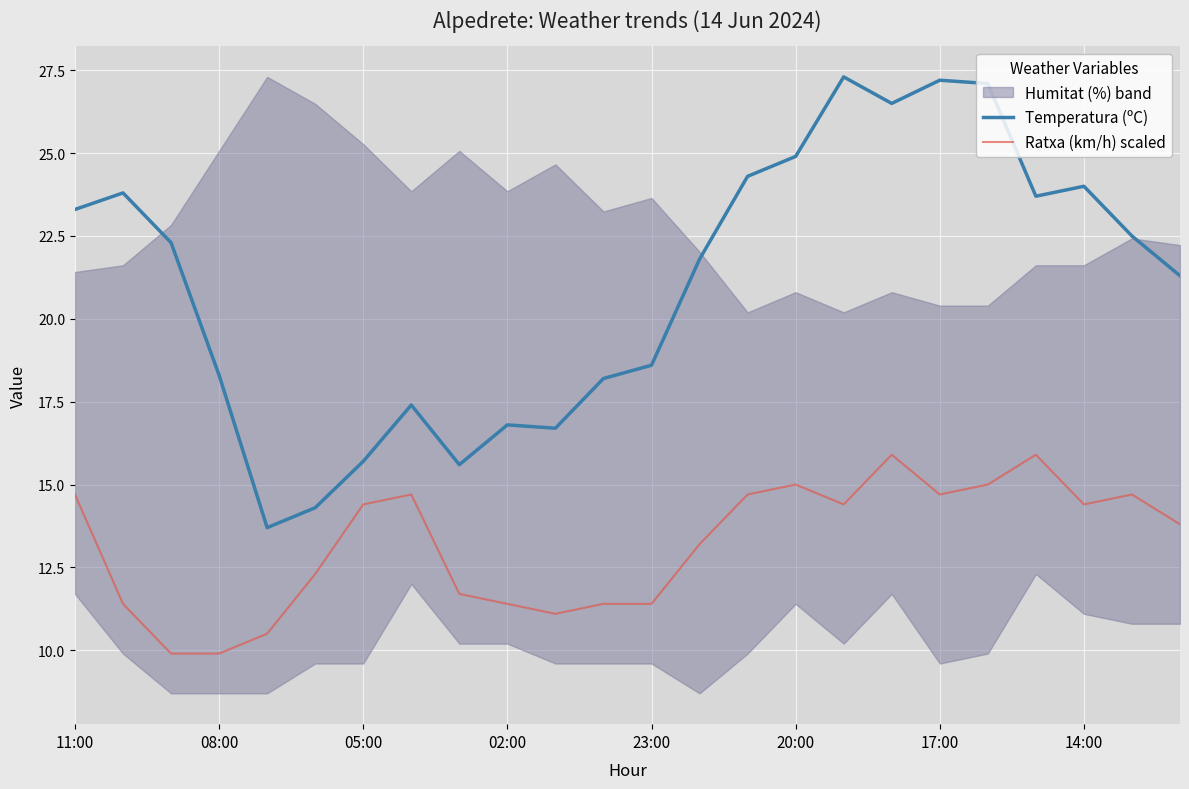

At how many categories does at least one series exceed 22?

12